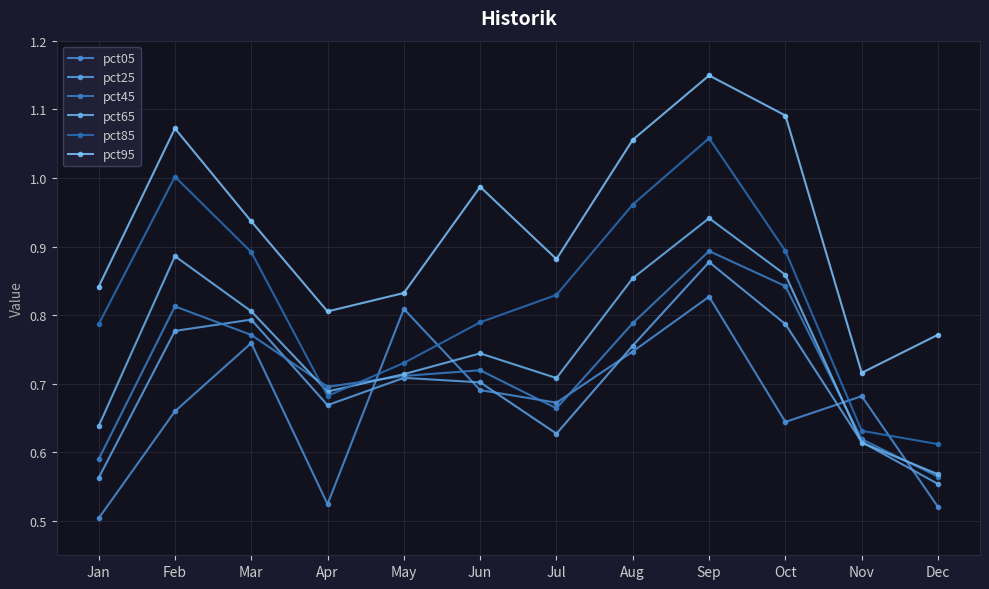

Which label corresponds to the smallest value in the chart?

Jan